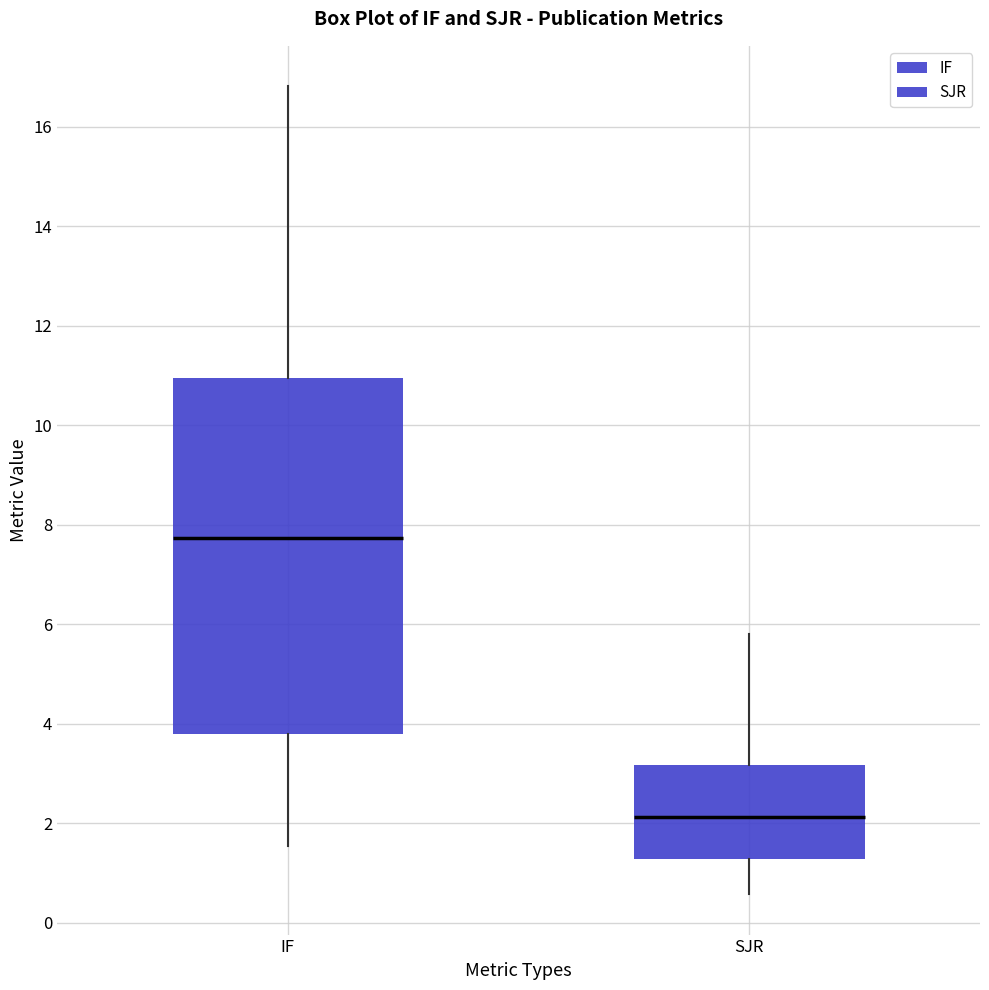

Reading left to right, read every box against the y-axis: the position of its median line, the range the box covers, and the ends of its whiskers. The values are not printed on the chart, so give them approximately, as read against the axis.

IF: median 7.8, box 3.8 to 11.0, whiskers 1.6 to 16.8
SJR: median 2.2, box 1.2 to 3.2, whiskers 0.6 to 5.8